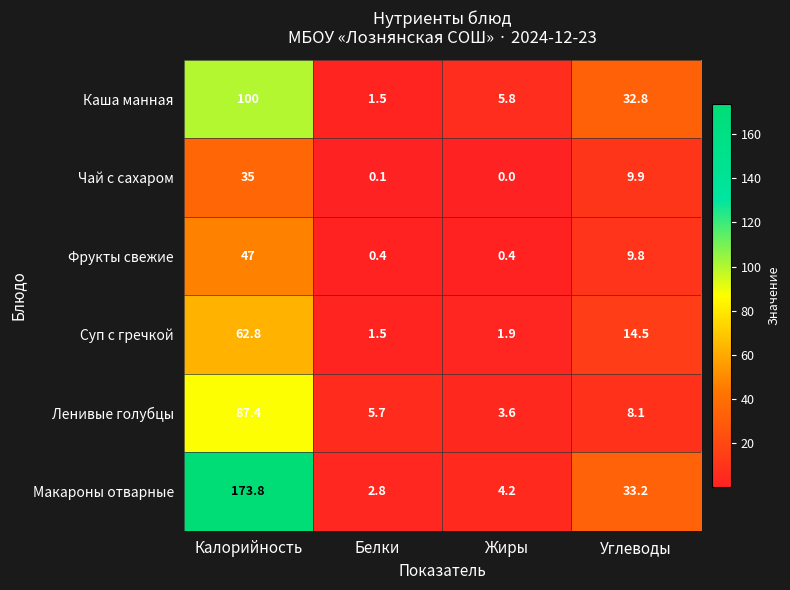

Reading left to right, what are all the values shown in this chart?

Каша манная: Калорийность=100.0	Белки=1.5	Жиры=5.8	Углеводы=32.8
Чай с сахаром: Калорийность=35.0	Белки=0.1	Жиры=0.0	Углеводы=9.9
Фрукты свежие: Калорийность=47.0	Белки=0.4	Жиры=0.4	Углеводы=9.8
Суп с гречкой: Калорийность=62.8	Белки=1.5	Жиры=1.9	Углеводы=14.5
Ленивые голубцы: Калорийность=87.4	Белки=5.7	Жиры=3.6	Углеводы=8.1
Макароны отварные: Калорийность=173.8	Белки=2.8	Жиры=4.2	Углеводы=33.2